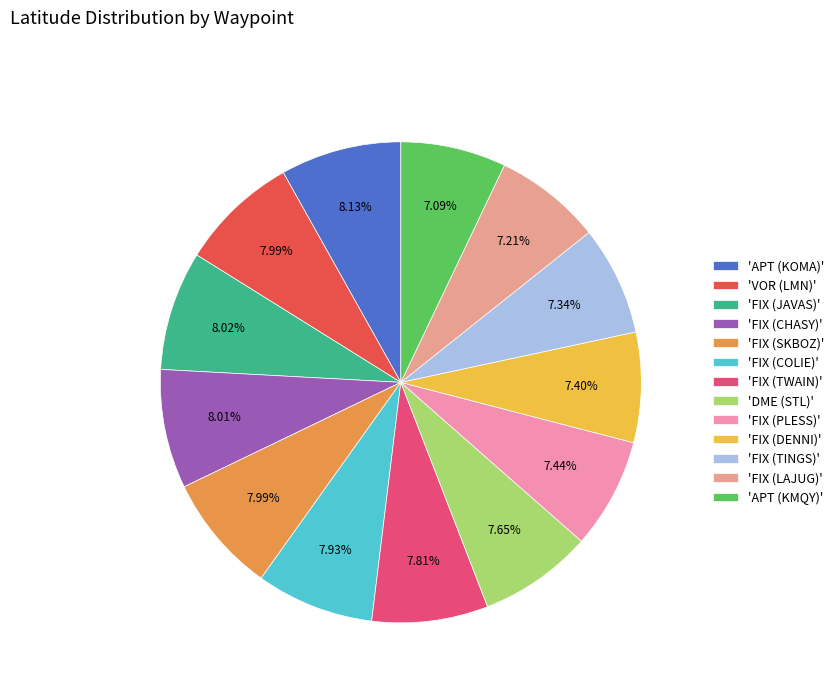

How many segments does this pie chart have?

13